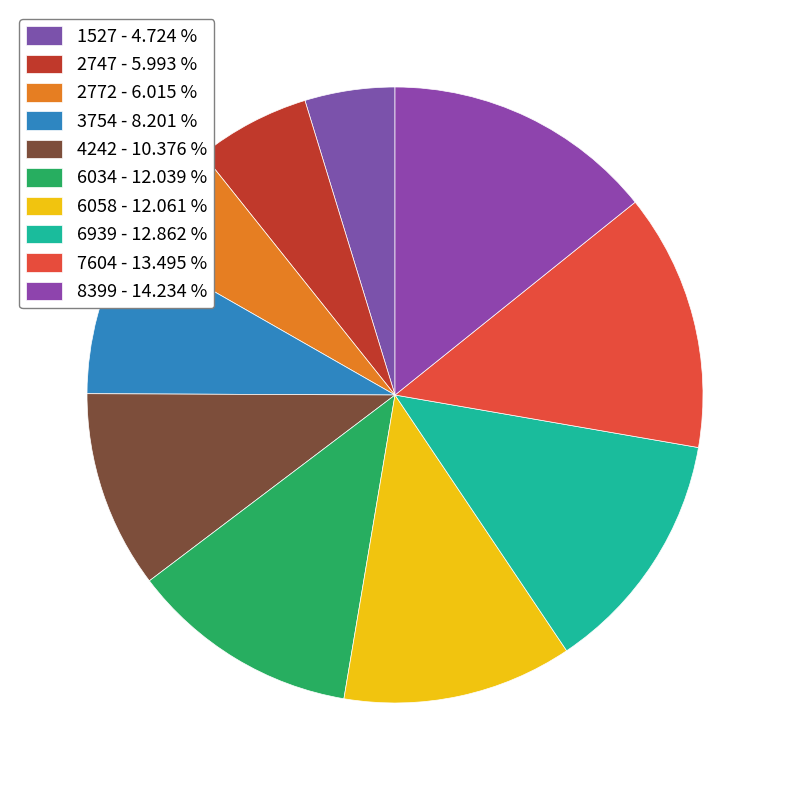

To the nearest percent, what is the difference between the largest and smallest slice percentages?

10%